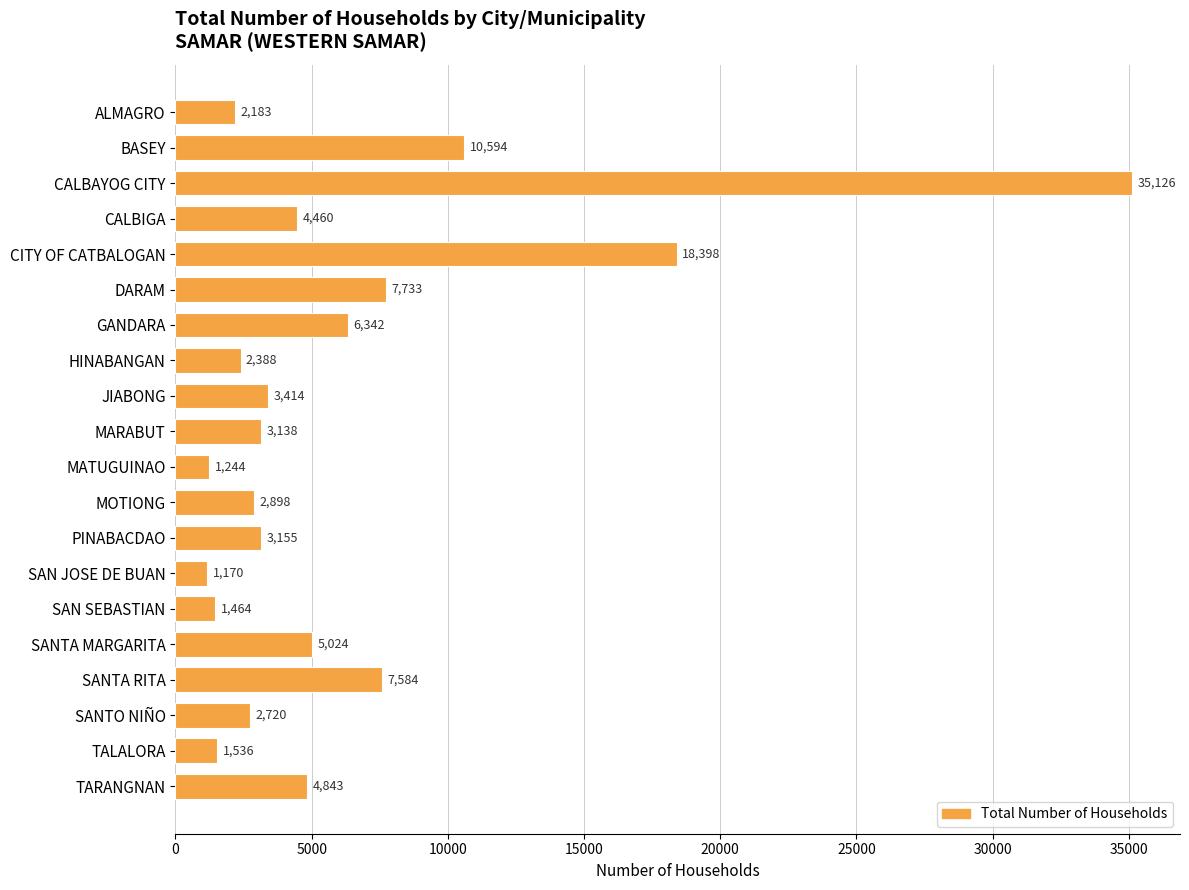

At which label is the value closest to 18148?

CITY OF CATBALOGAN